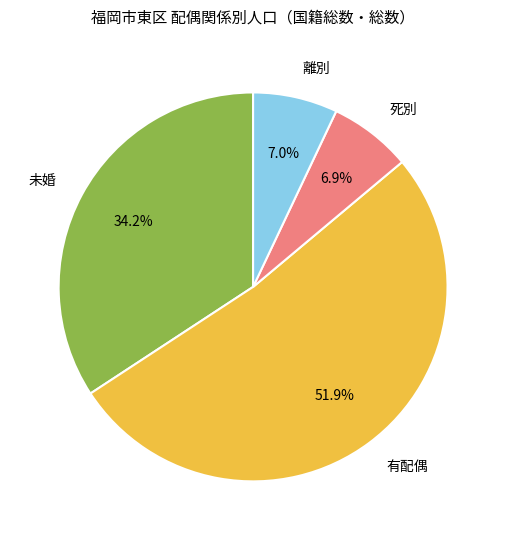

To the nearest percent, what is the average slice percentage?

25%